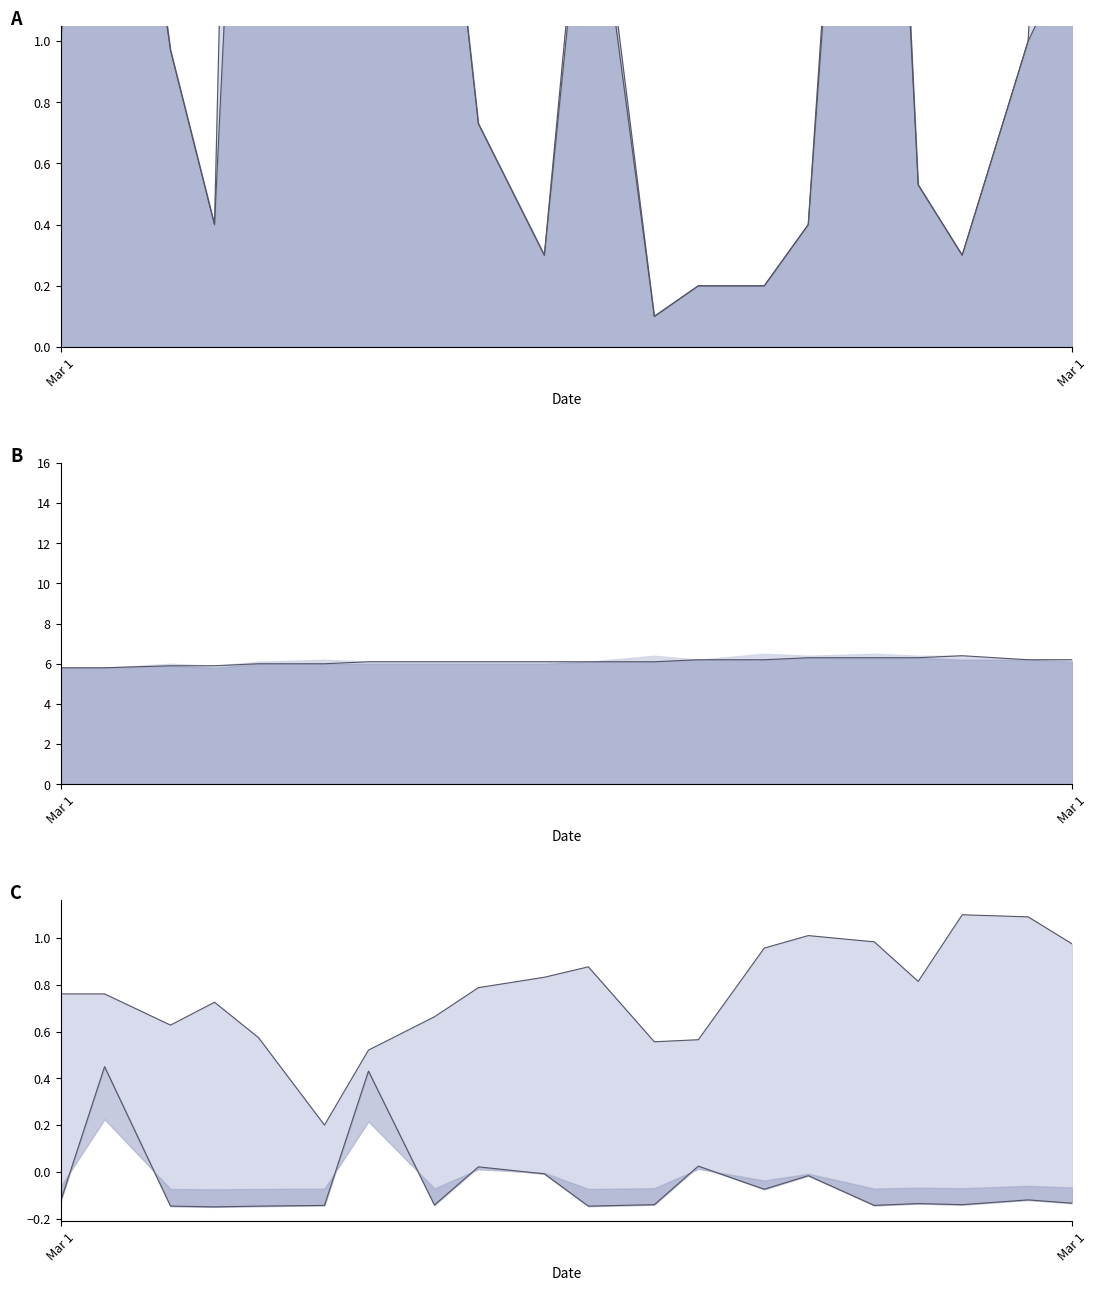

Where is the first local minimum for SDS_P2?

2022/03/01 00:08